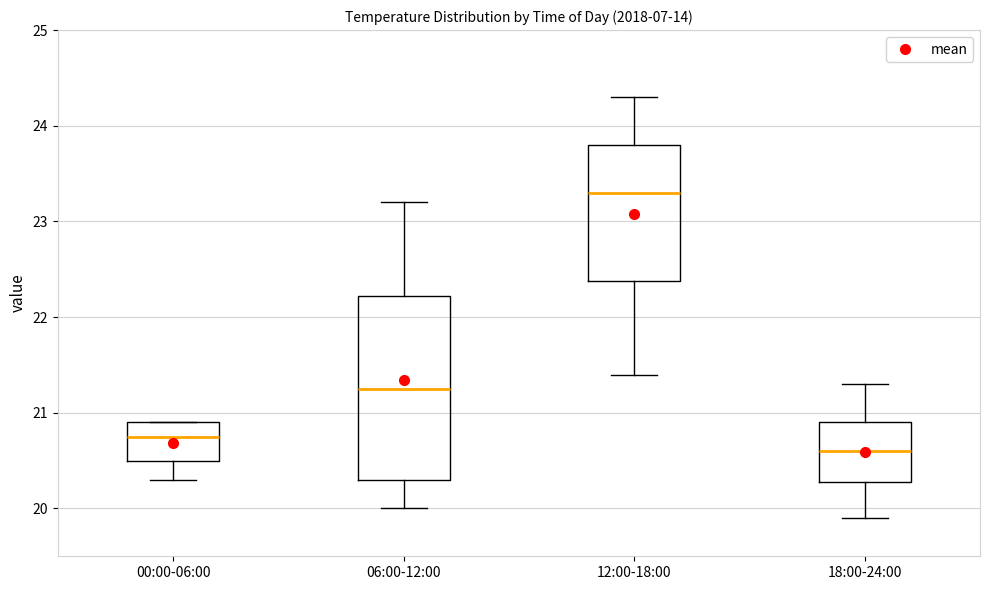

Where is the upper edge of the box for 18:00-24:00 on the y-axis? The values are not printed on the chart, so give them approximately, as read against the axis.

20.9